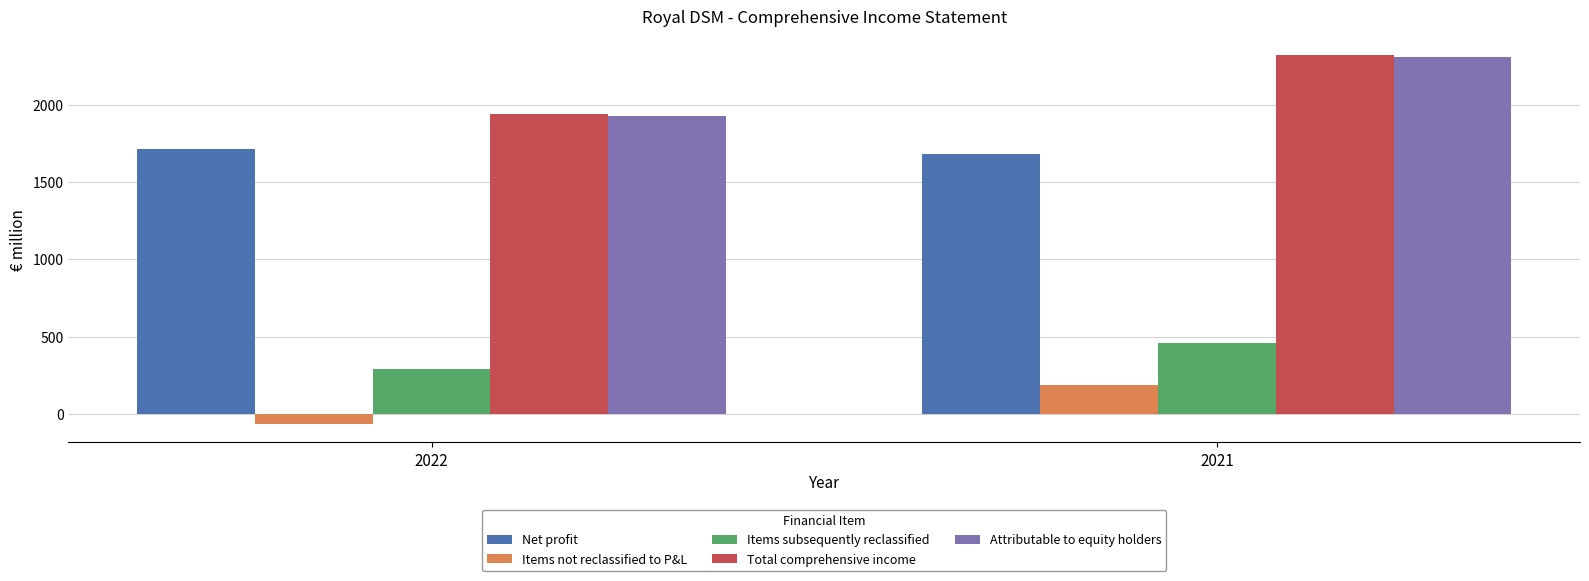

At which category does the chart reach its peak across all series?

2021